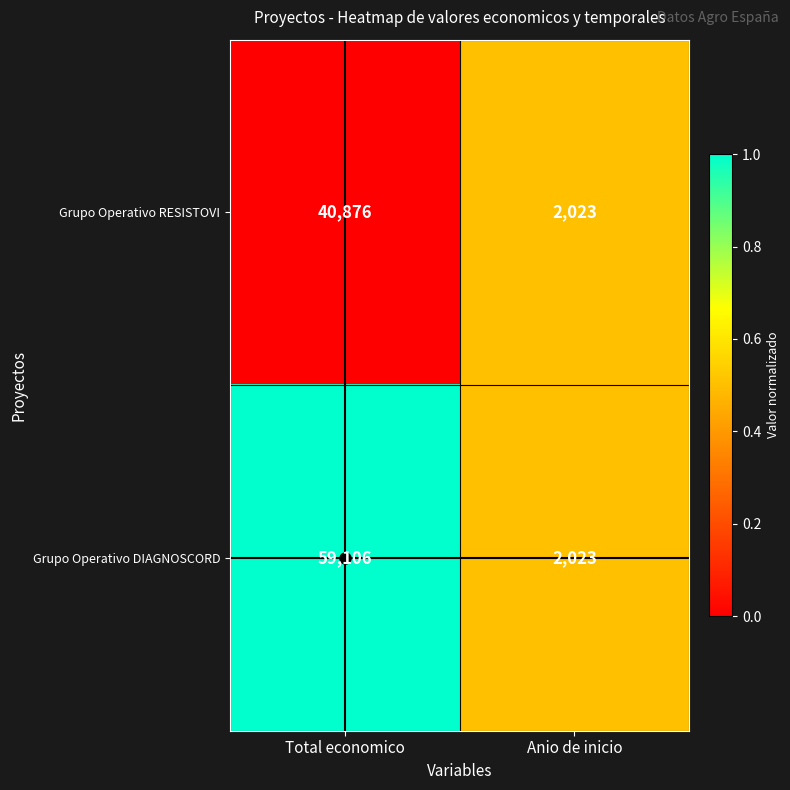

List the series in order of their overall mean, highest first.

Grupo Operativo DIAGNOSCORD, Grupo Operativo RESISTOVI